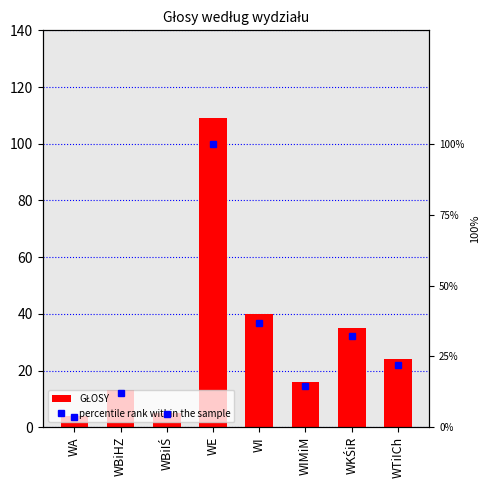

True or false: percentile rank within the sample has a value of 4.6 at WBiIŚ.

True